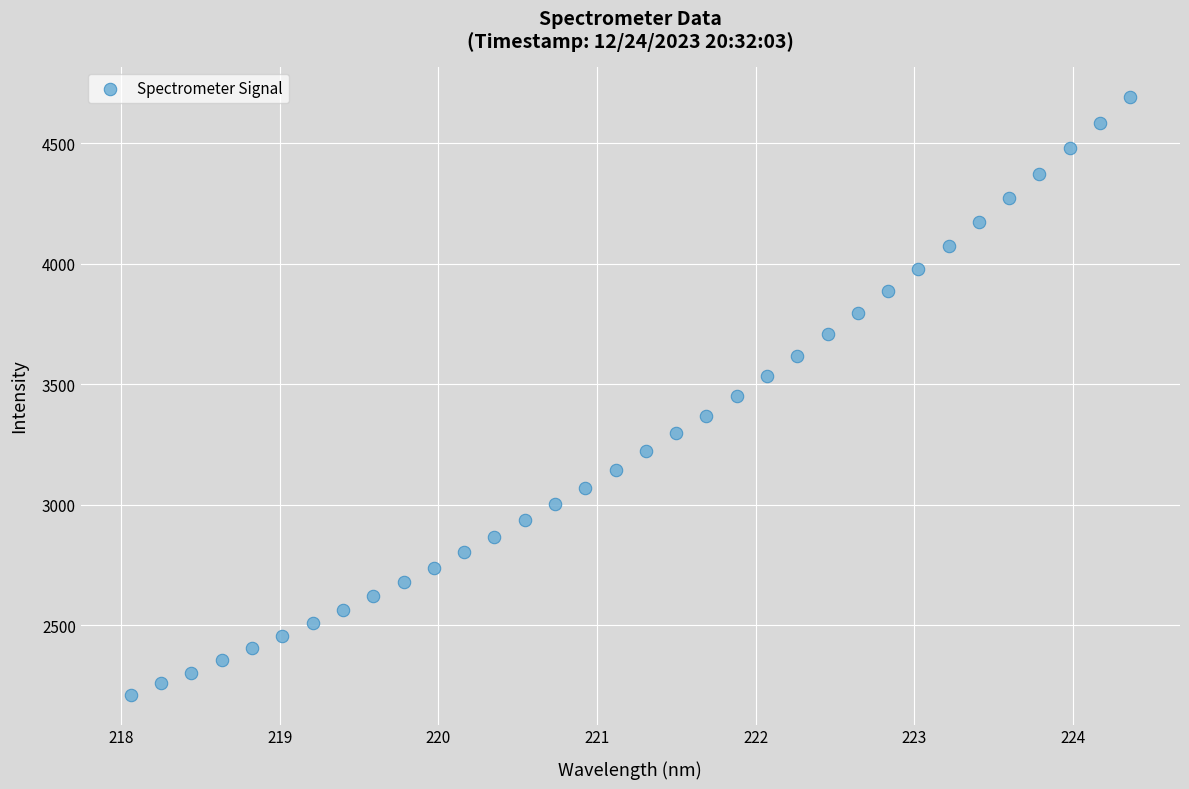

What is the range of X values (max minus min)?

6.3